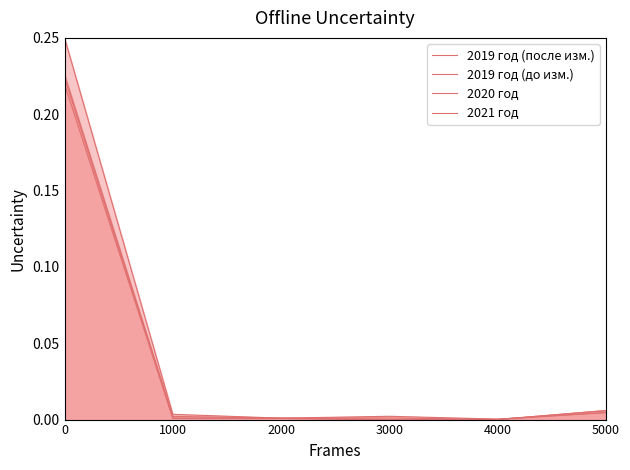

List the series in order of their peak value, lowest first.

2020 год, 2021 год, 2019 год (до изм.), 2019 год (после изм.)